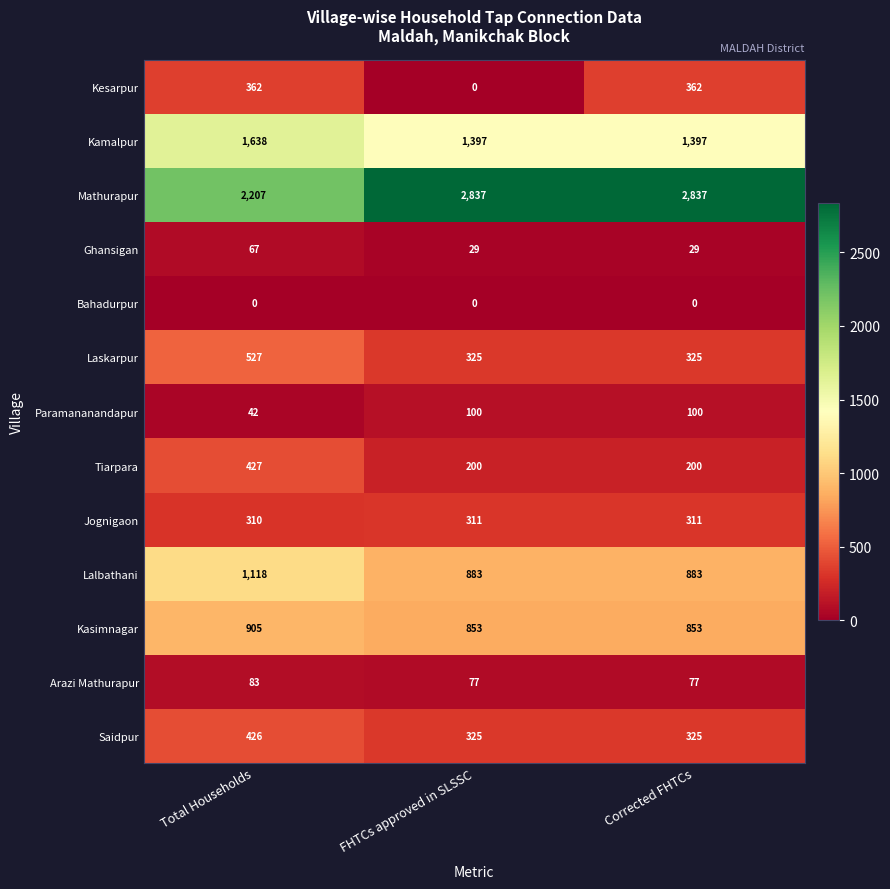

Is it true that Tiarpara equals 714 at Total Households?

False